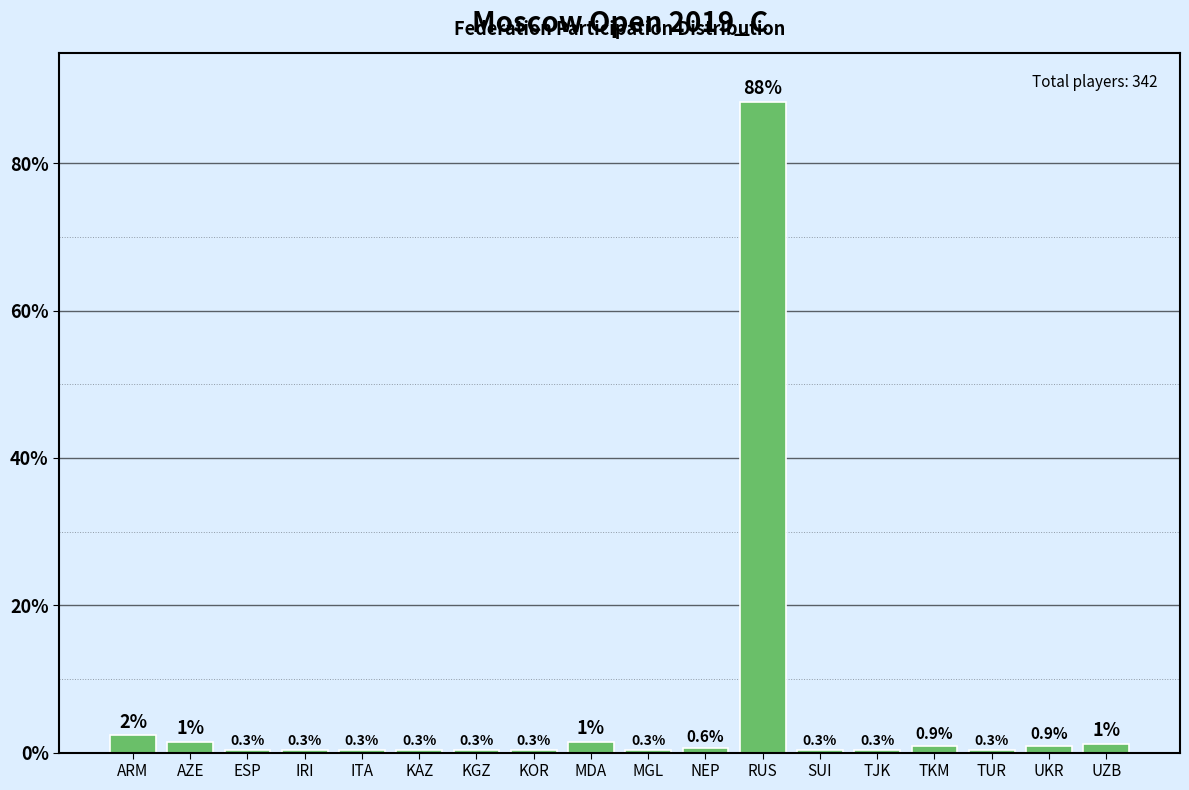

What is the change in value from ITA to RUS?

+88.0